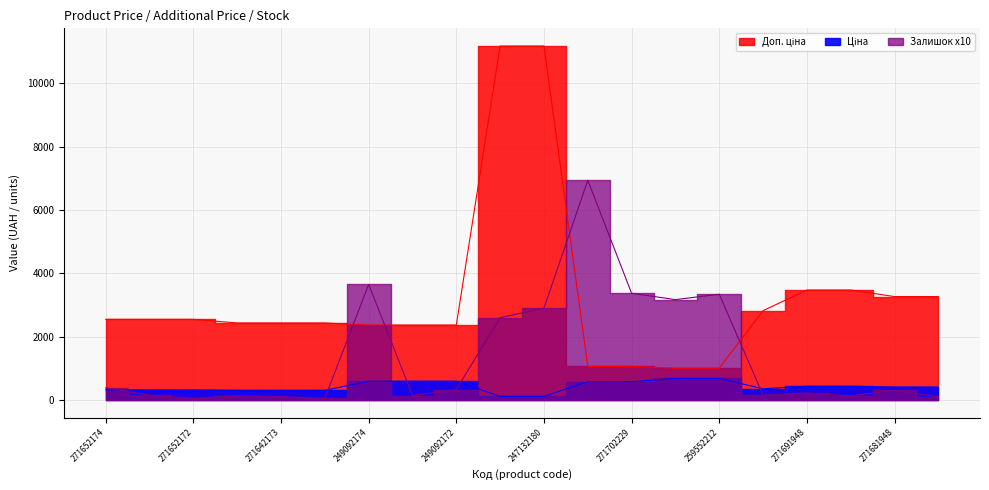

List the series in order of their overall mean, lowest first.

Ціна, Залишок, Доп. ціна